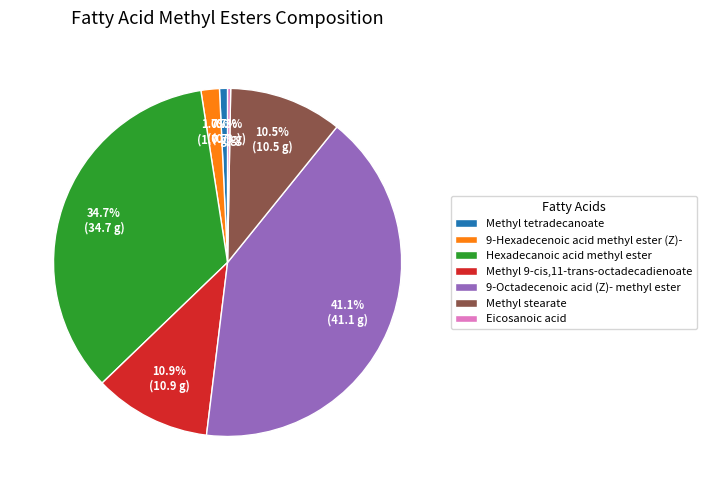

How many slices are in this pie chart?

7